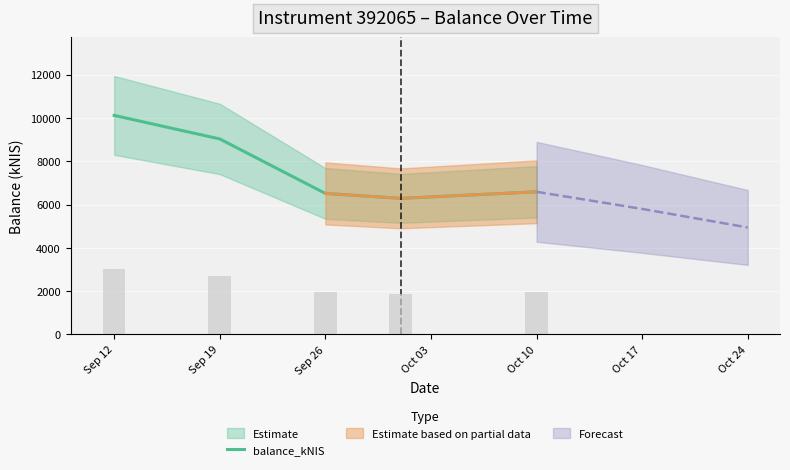

What is the minimum value for balance_kNIS?

6283.9